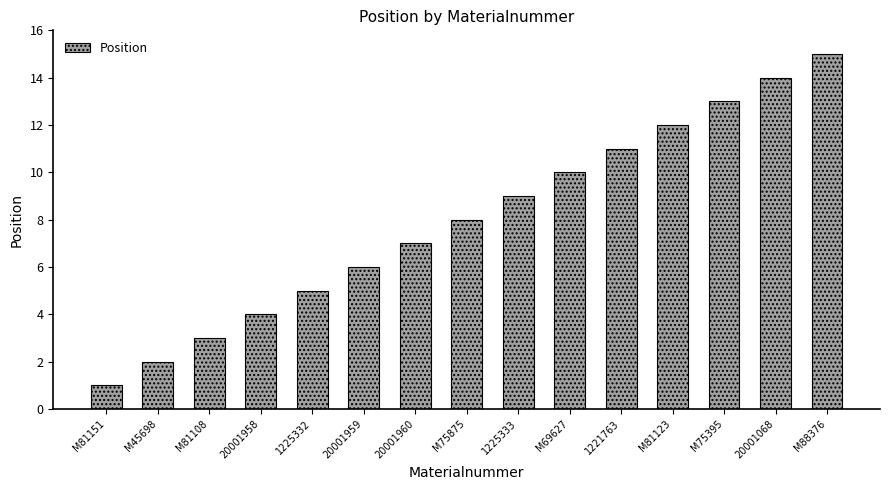

What is the maximum value shown in the chart?

15